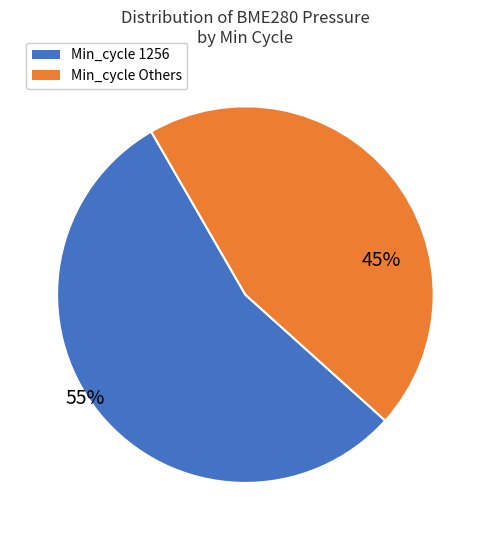

How many segments does this pie chart have?

2